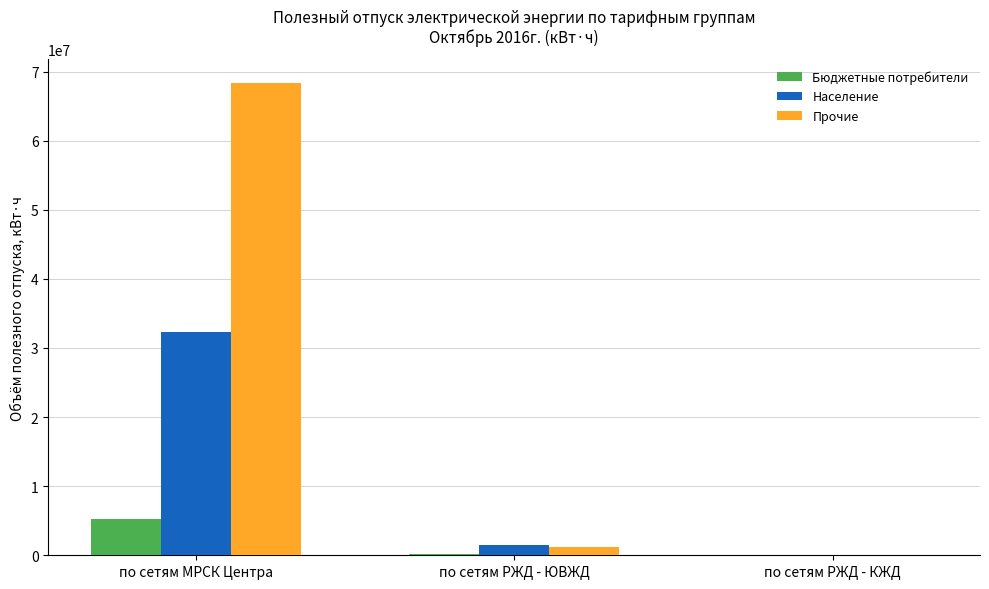

Between по сетям МРСК Центра and по сетям РЖД - КЖД, which series saw the biggest shift?

Прочие